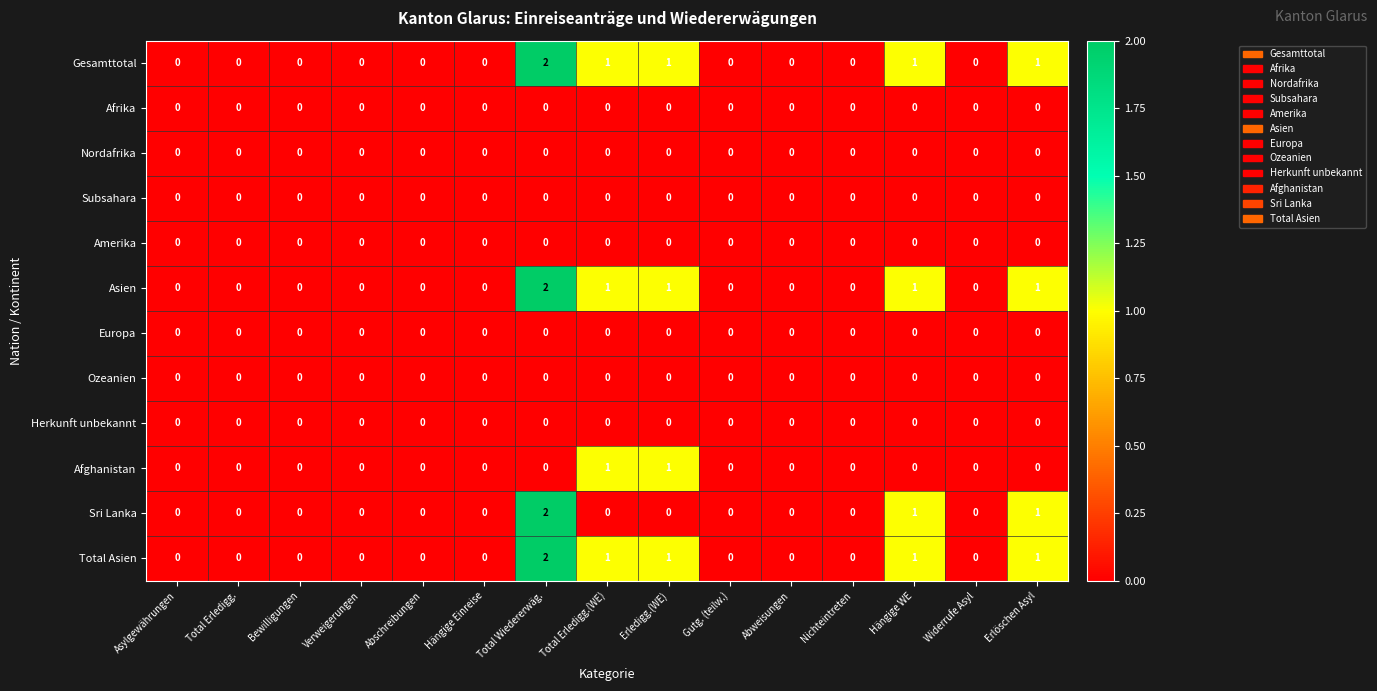

The Subsahara series shows 0 at Widerrufe Asyl. True or false?

True